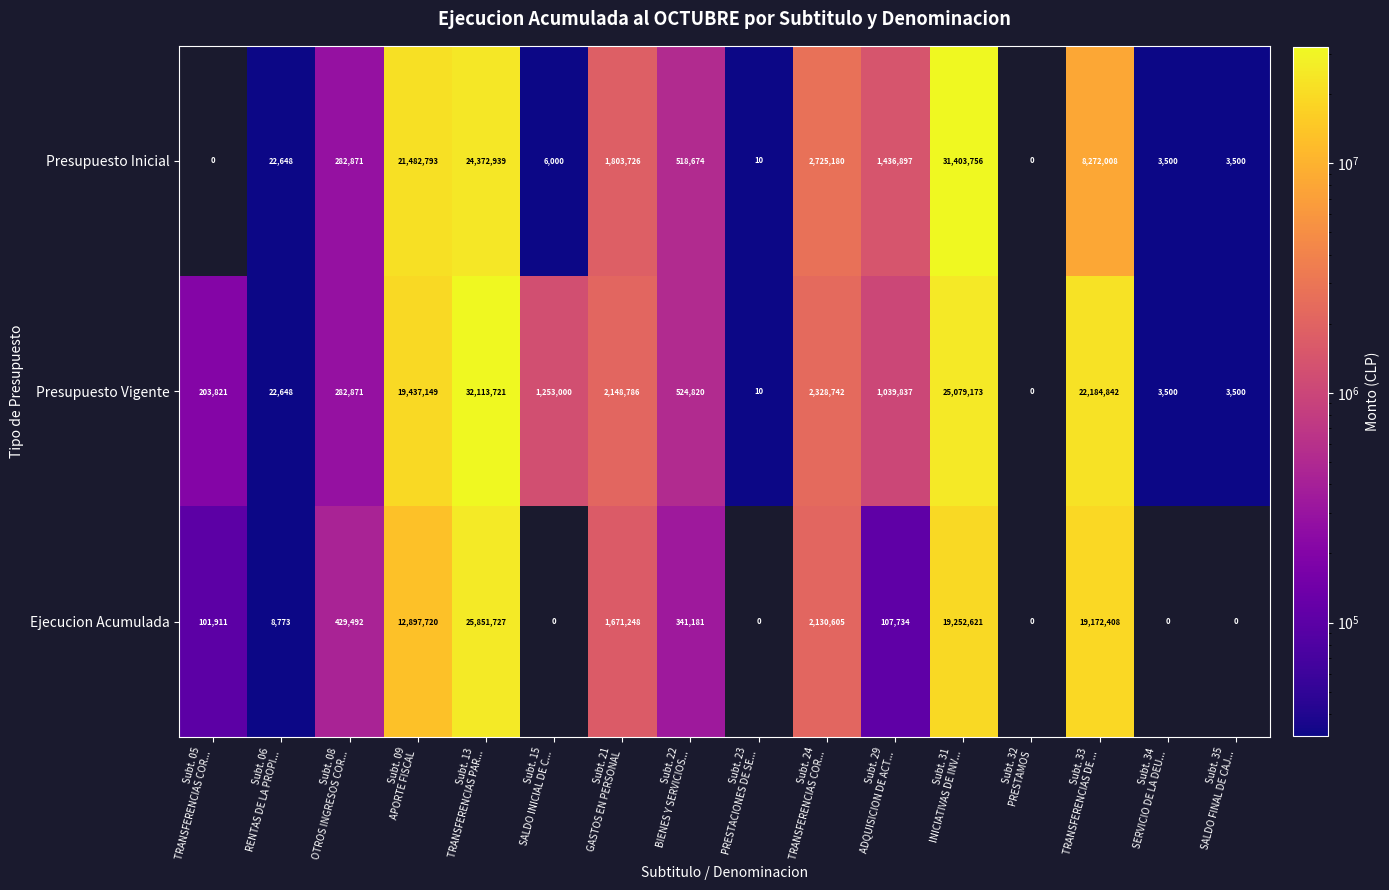

Which series has the largest total across all categories?

Presupuesto Vigente